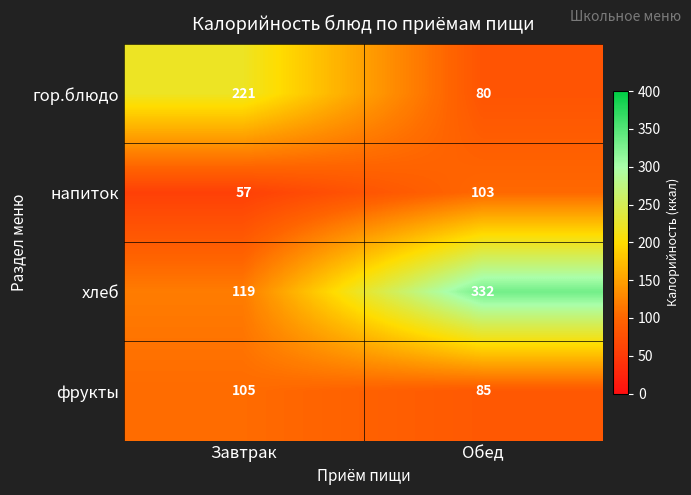

Which series changed the most between Завтрак and Обед?

хлеб